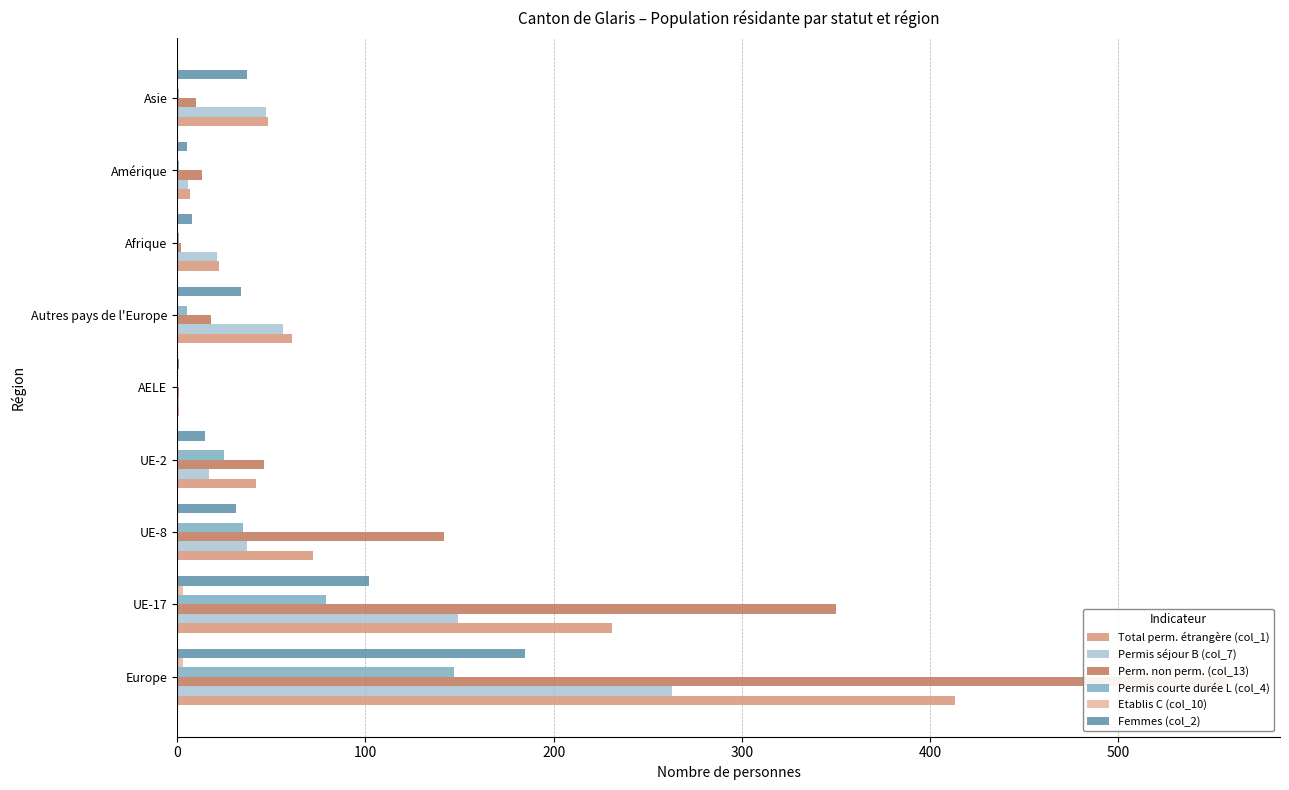

True or false: Femmes (col_2) has a value of 66 at UE-17.

False